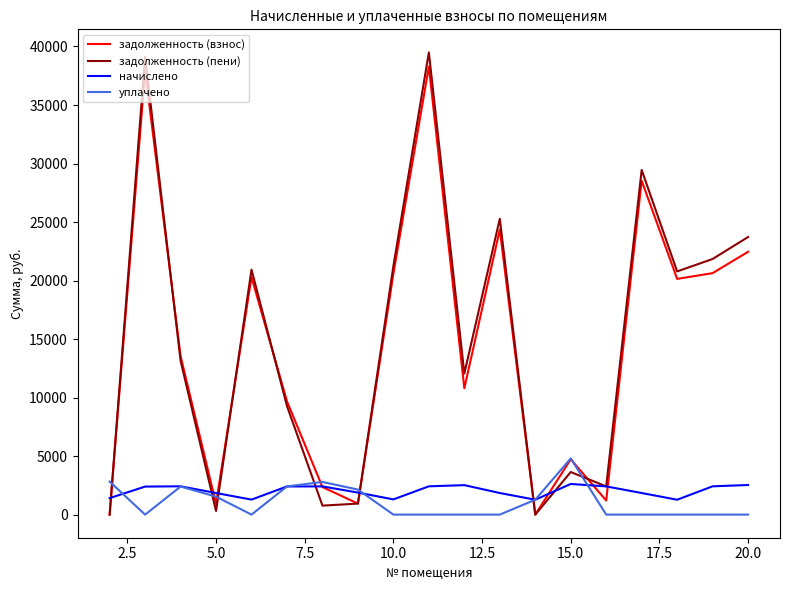

What is the maximum value for задолженность (взнос)?

38282.4